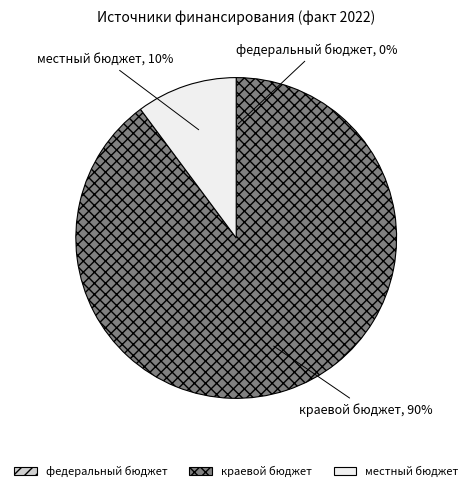

Is there any slice that represents more than half of the pie?

Yes